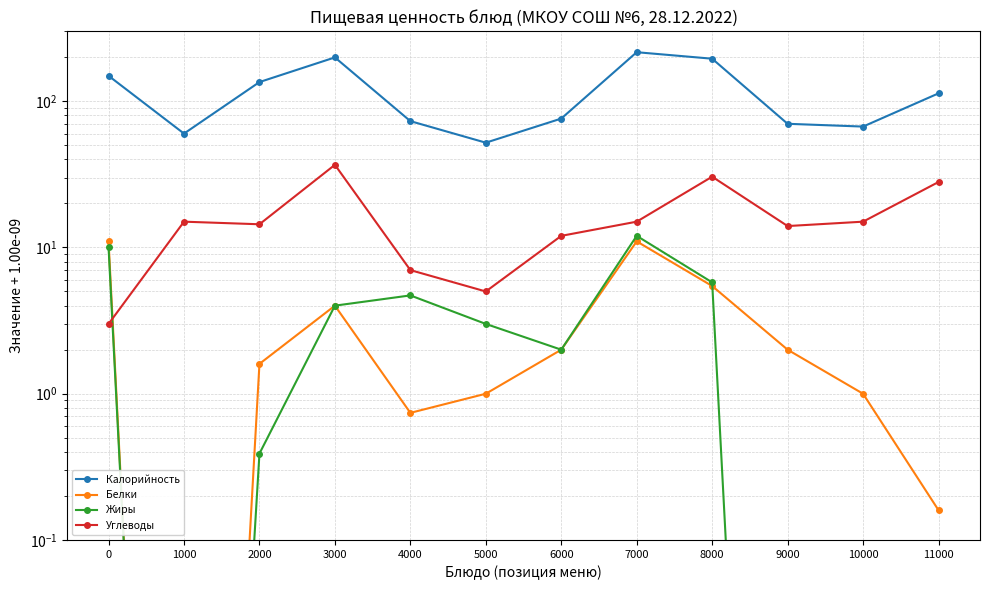

What is the value of the Калорийность point at the 10th from the left?

70.0